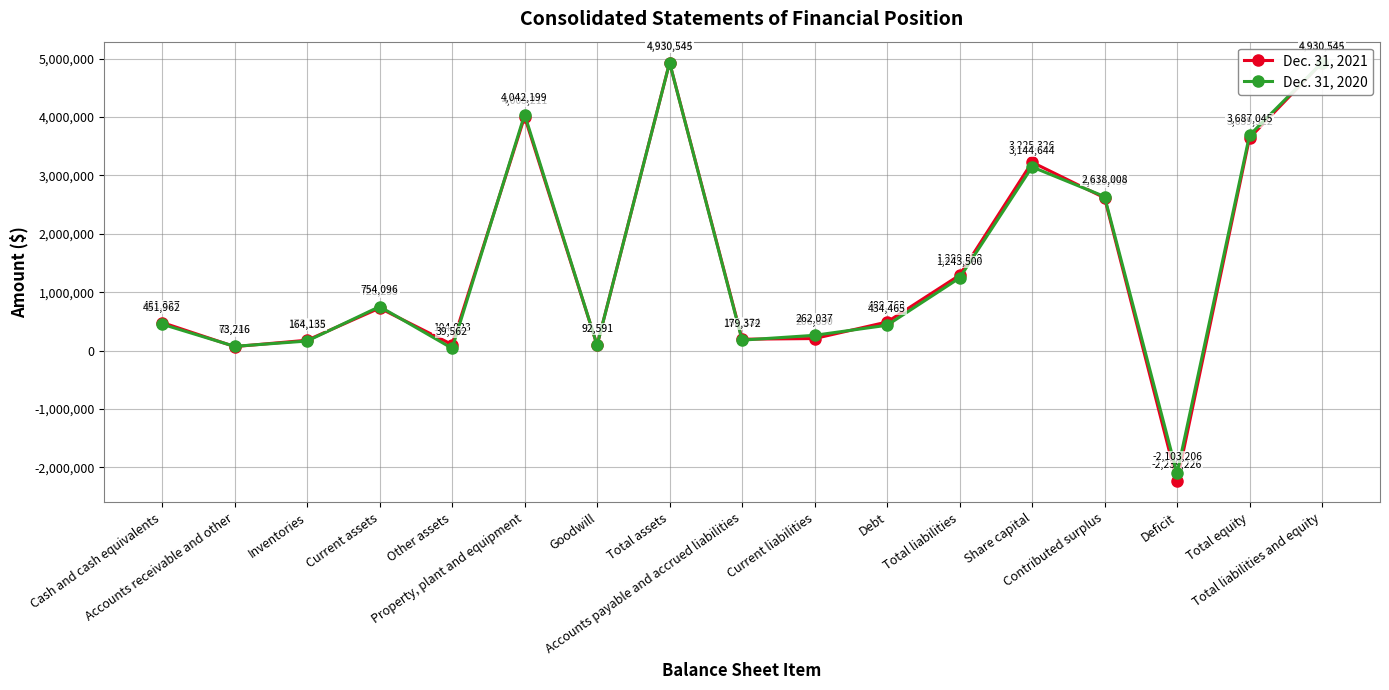

Between Current assets and Total equity, which series saw the biggest shift?

Dec. 31, 2020